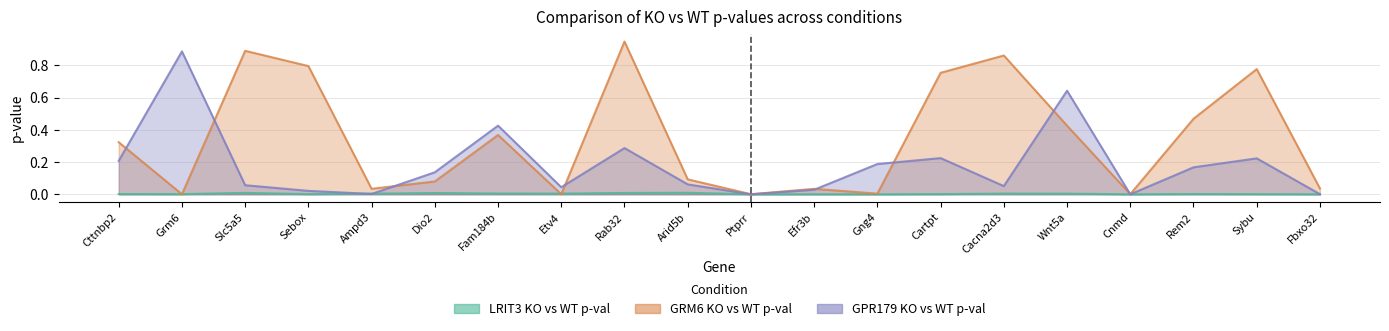

List the series in order of their overall mean, lowest first.

LRIT3 KO vs WT p-val, GPR179 KO vs WT p-val, GRM6 KO vs WT p-val